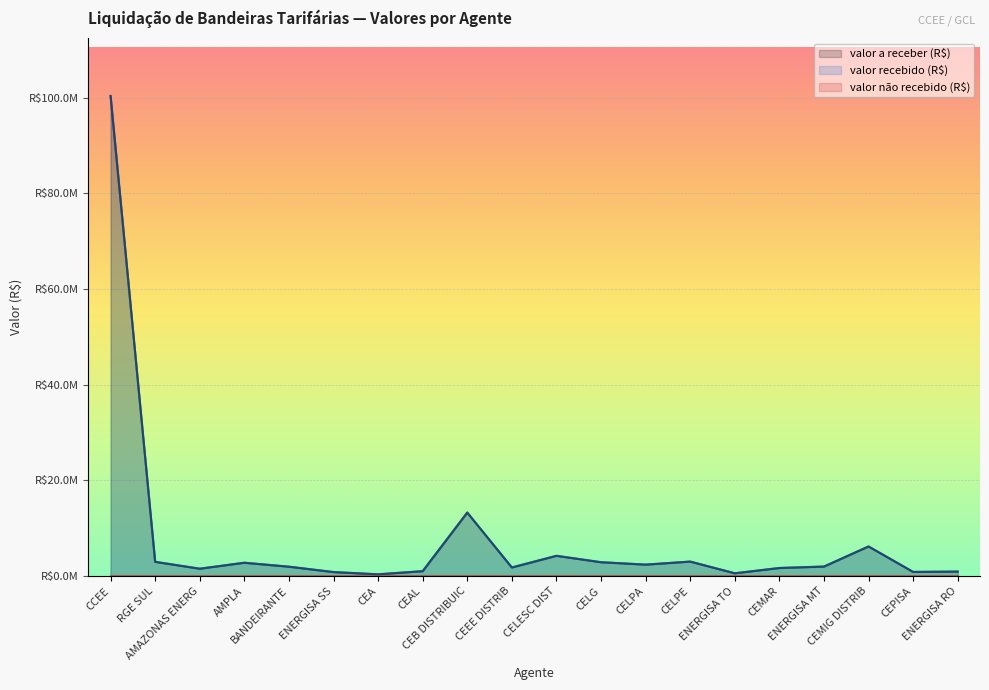

How many categories are shown in the chart?

20